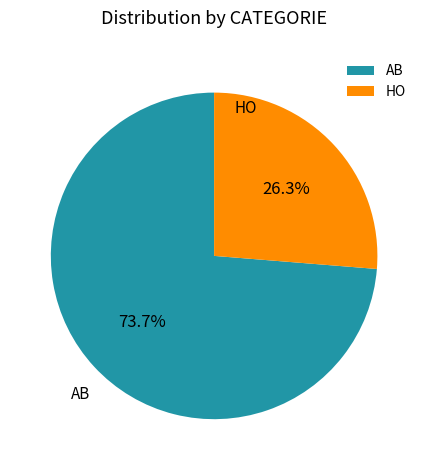

How many segments does this pie chart have?

2